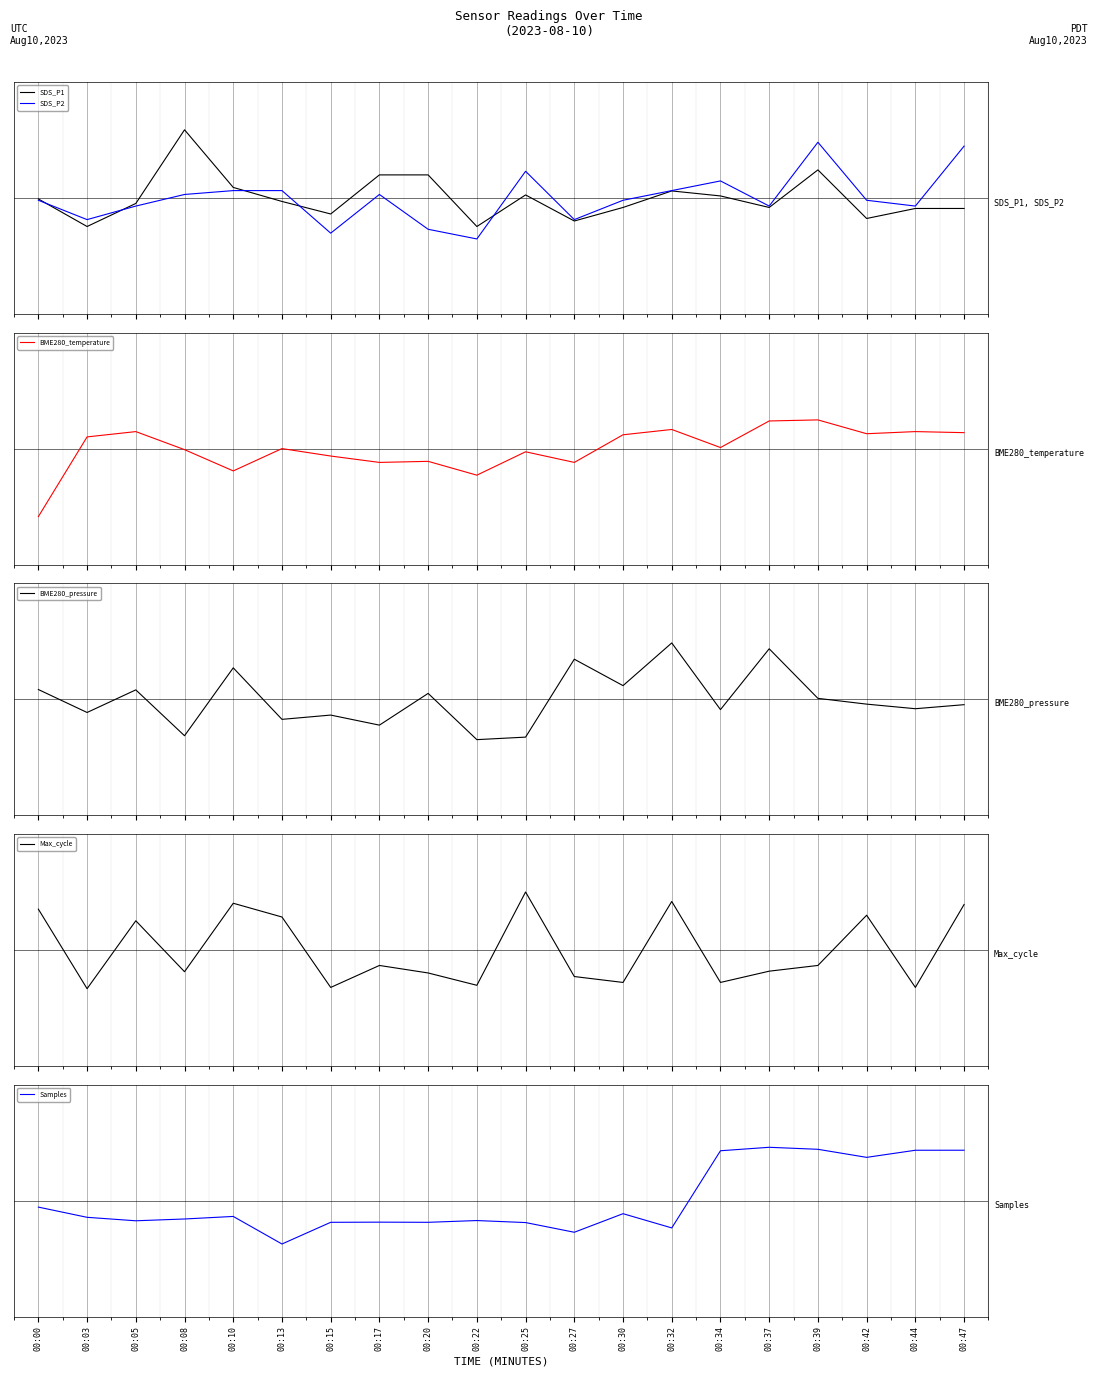

How many values in the SDS_P2 series exceed 0?

9